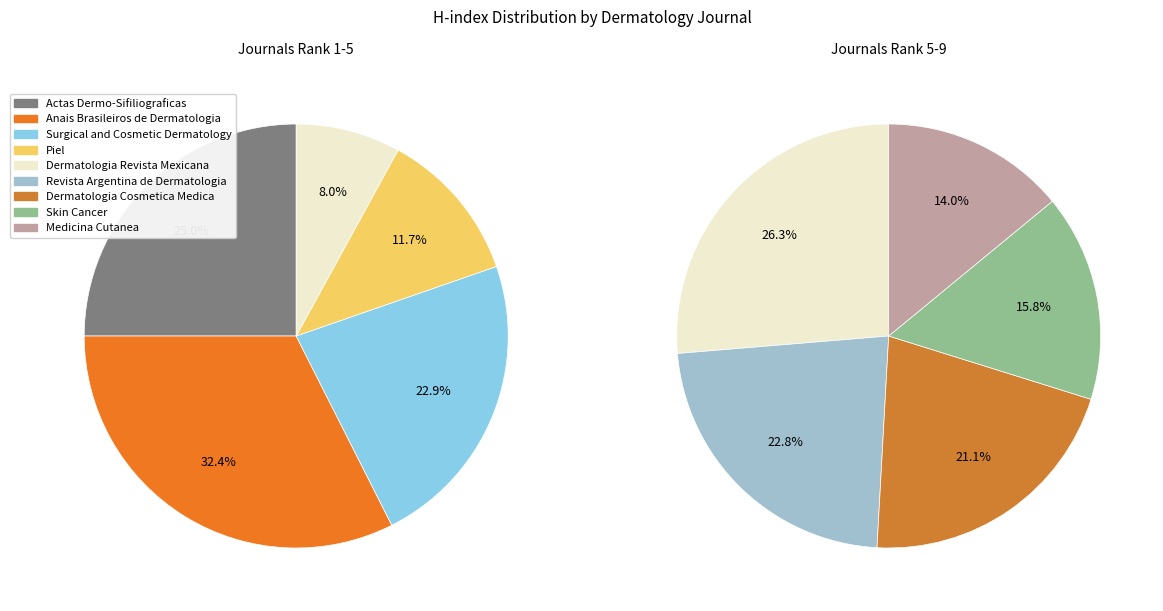

Approximately how many times larger is the value at Surgical and Cosmetic Dermatology compared to Actas Dermo-Sifiliograficas?

0.9